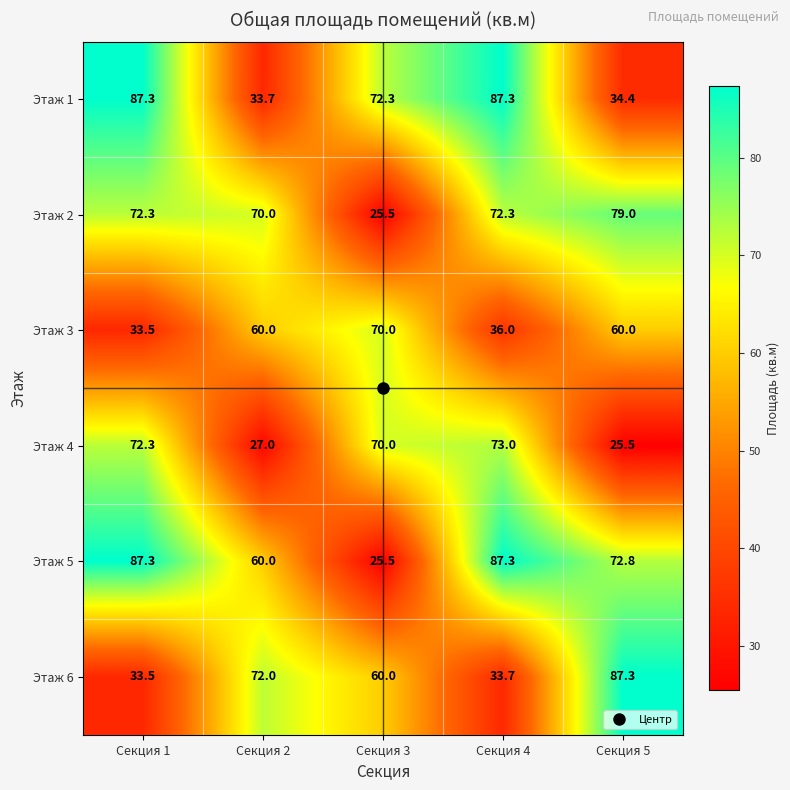

How many categories are shown in the chart?

5